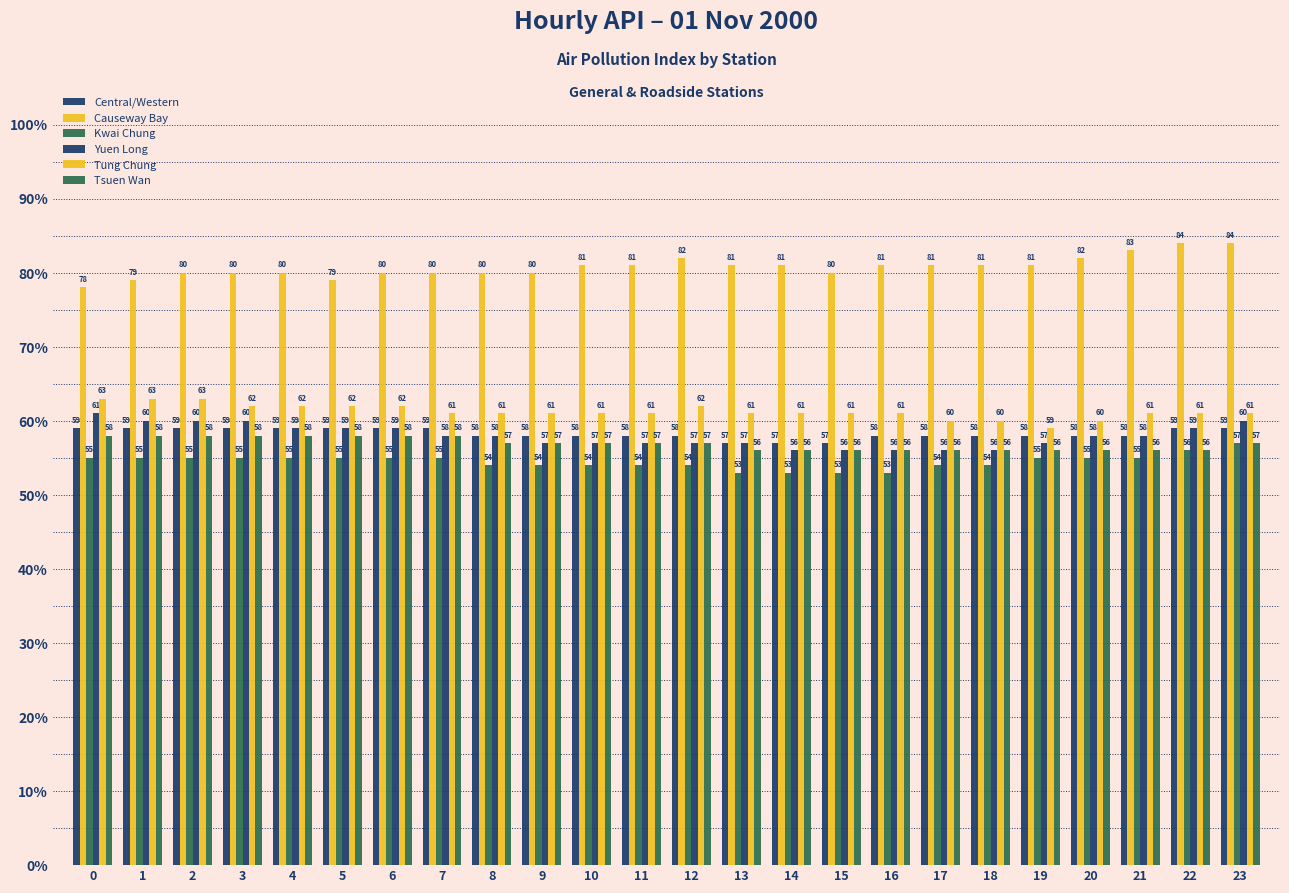

How many distinct data groups are displayed?

6